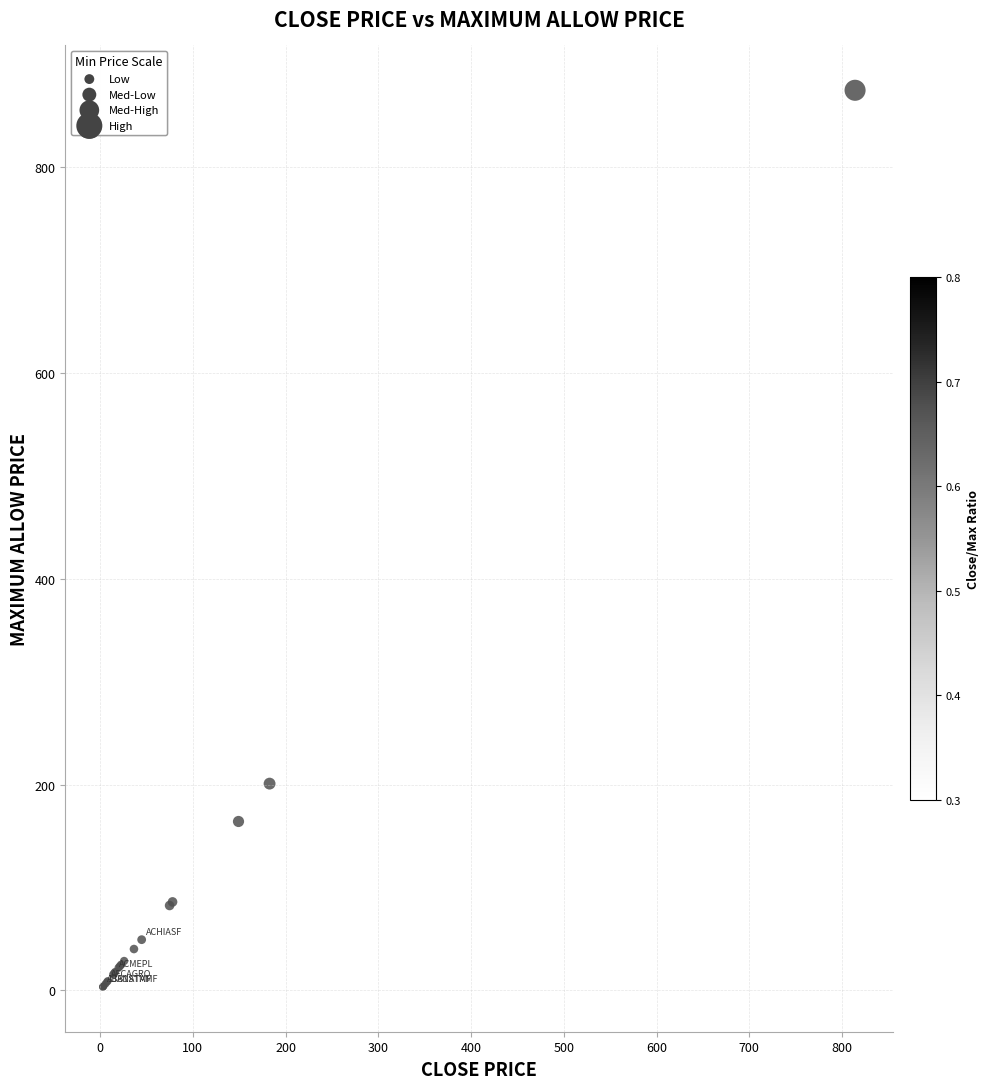

What Y value in the scatter plot is closest to 439?

201.0